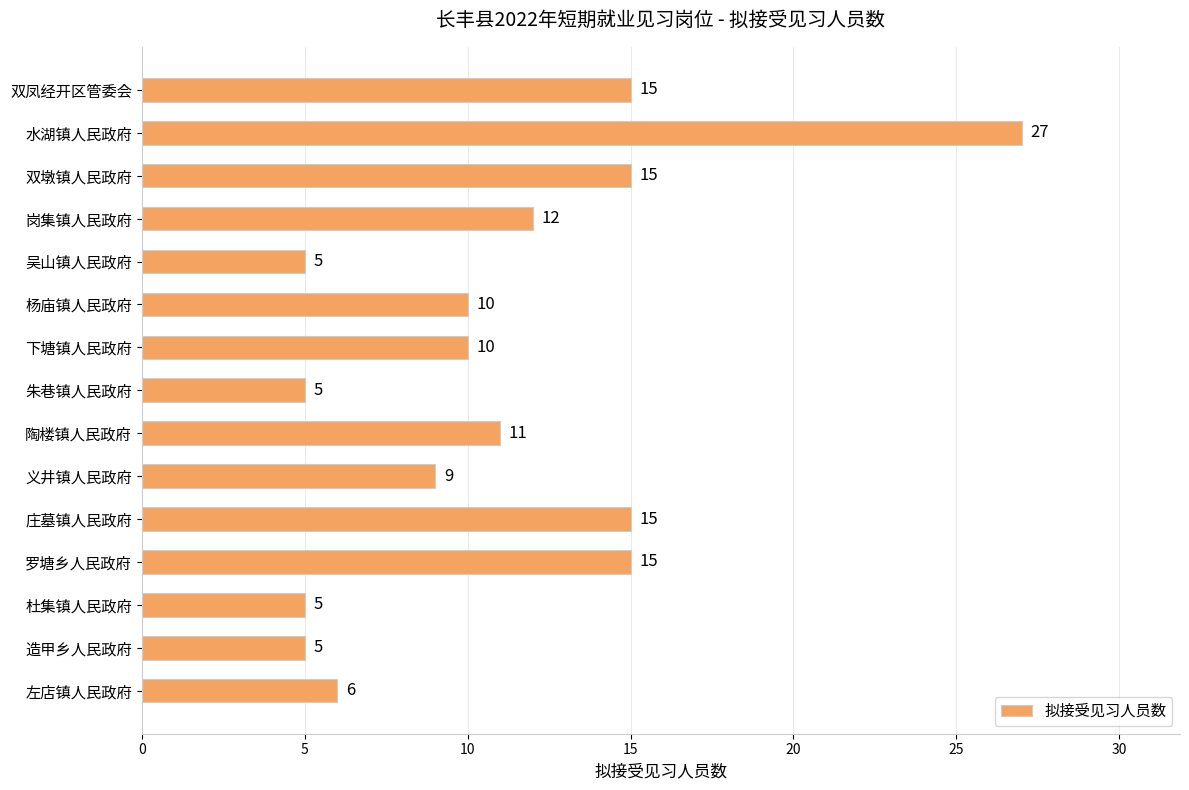

What is the ratio of the value at 水湖镇人民政府 to the value at 陶楼镇人民政府?

2.5